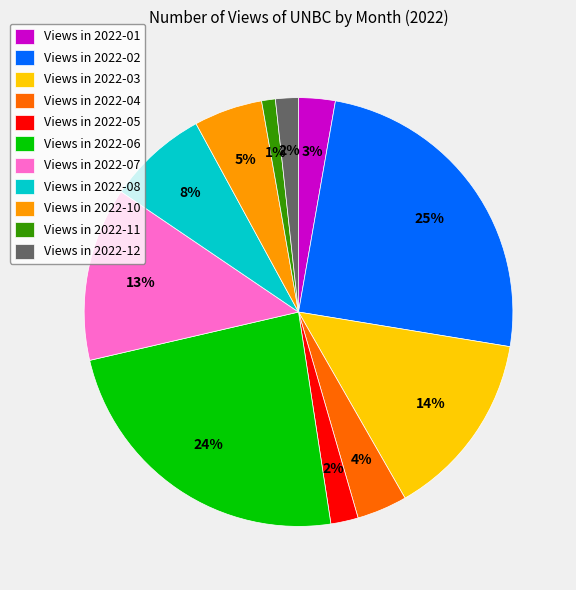

Is there a majority slice in this chart?

No